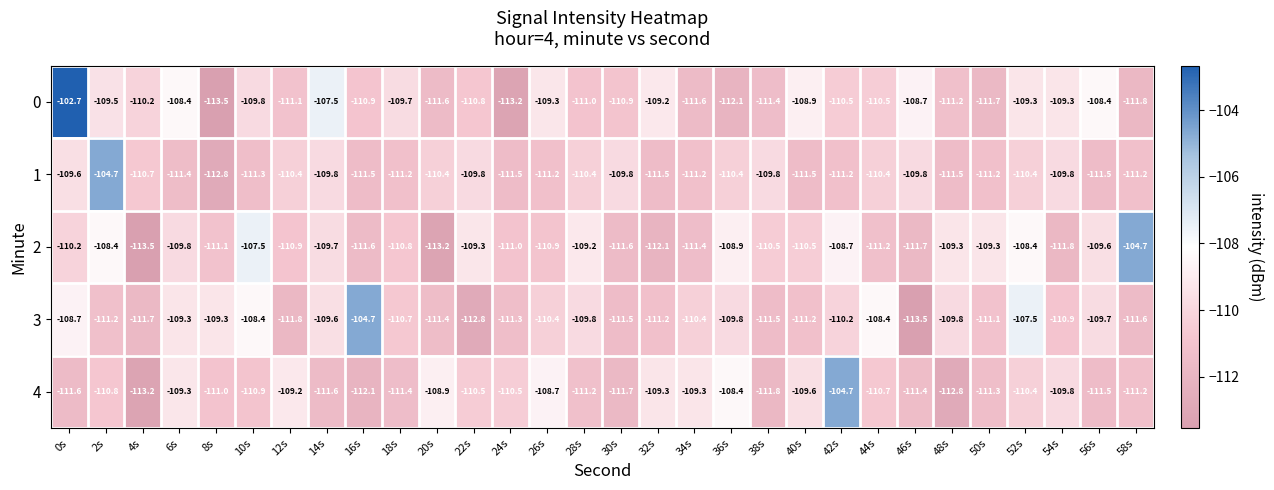

What is the minimum value shown in the chart?

-113.5